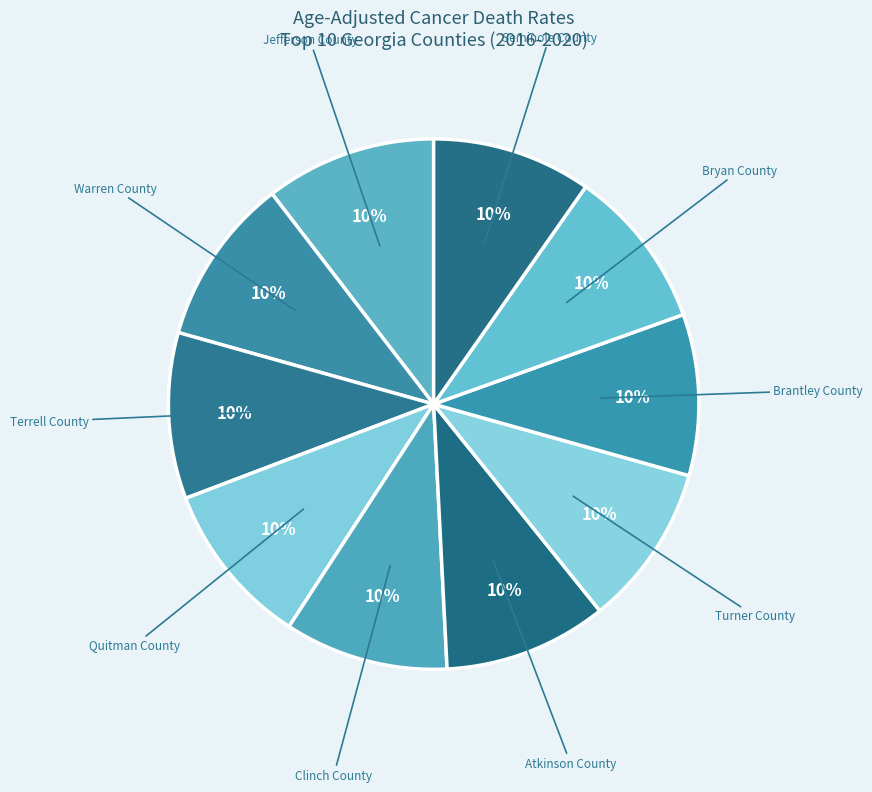

Count the number of slices in the pie.

10